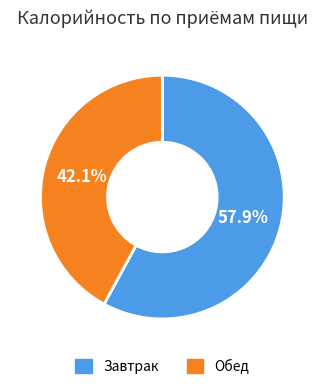

Approximately how many times larger is the value at Завтрак compared to Обед?

1.4